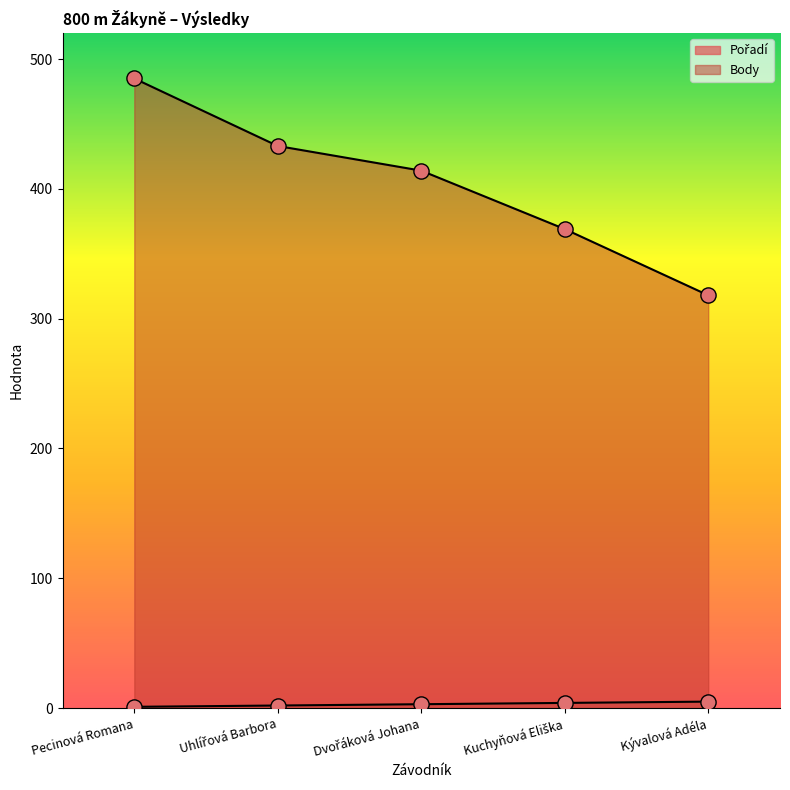

What is the total value across all series at Uhlířová Barbora?

435